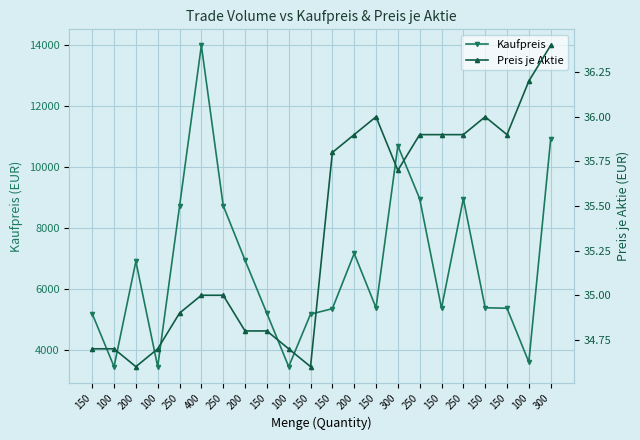

How many interior local valleys does the Preis je Aktie series have?

4